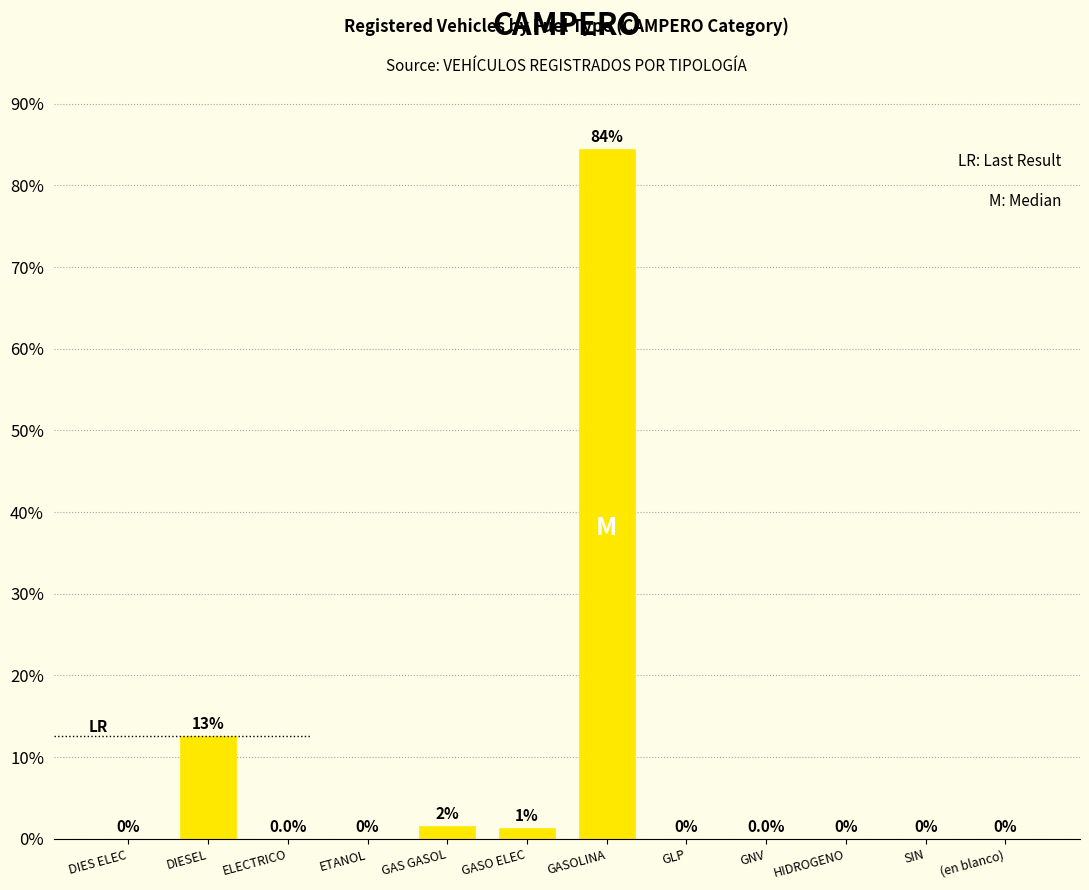

Where is the data nearest to the value 42?

DIESEL